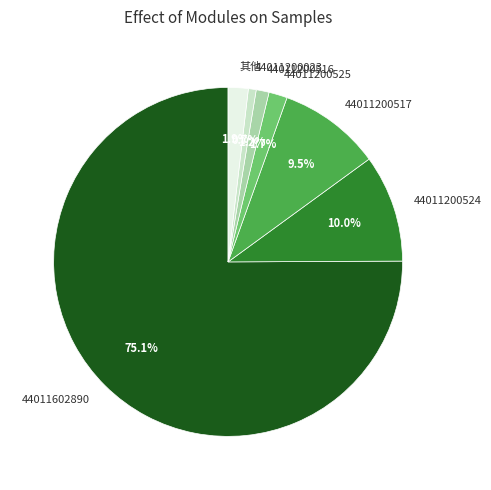

Between 44011200517 and 44011602890, which is larger?

44011602890